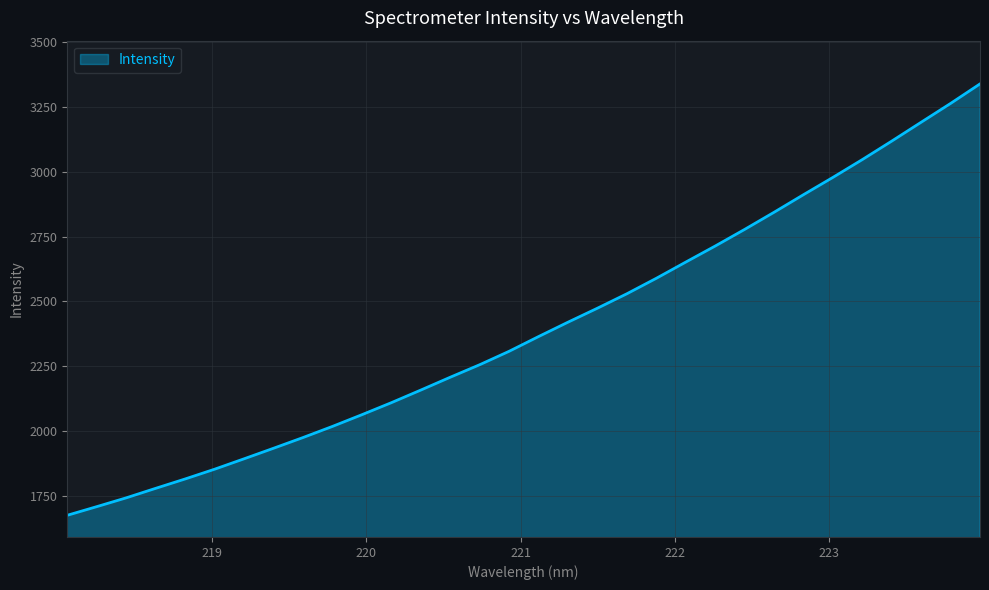

What is the difference between the maximum and minimum values?

1665.8